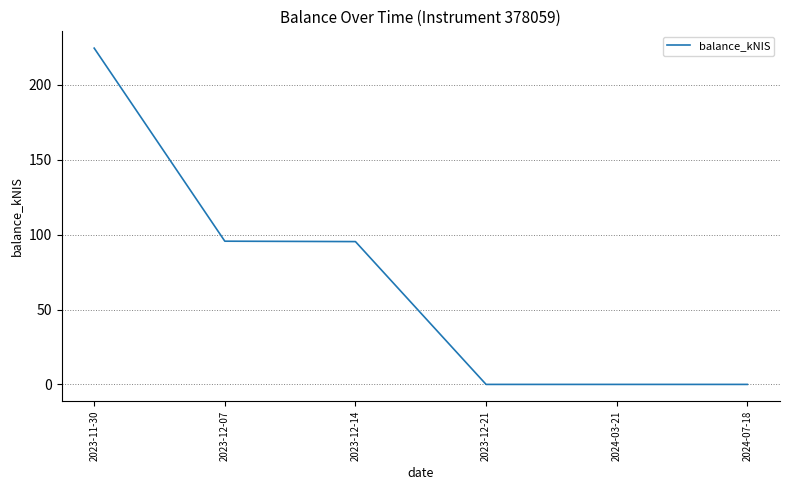

What value does the data have at 2023-12-14?

95.4